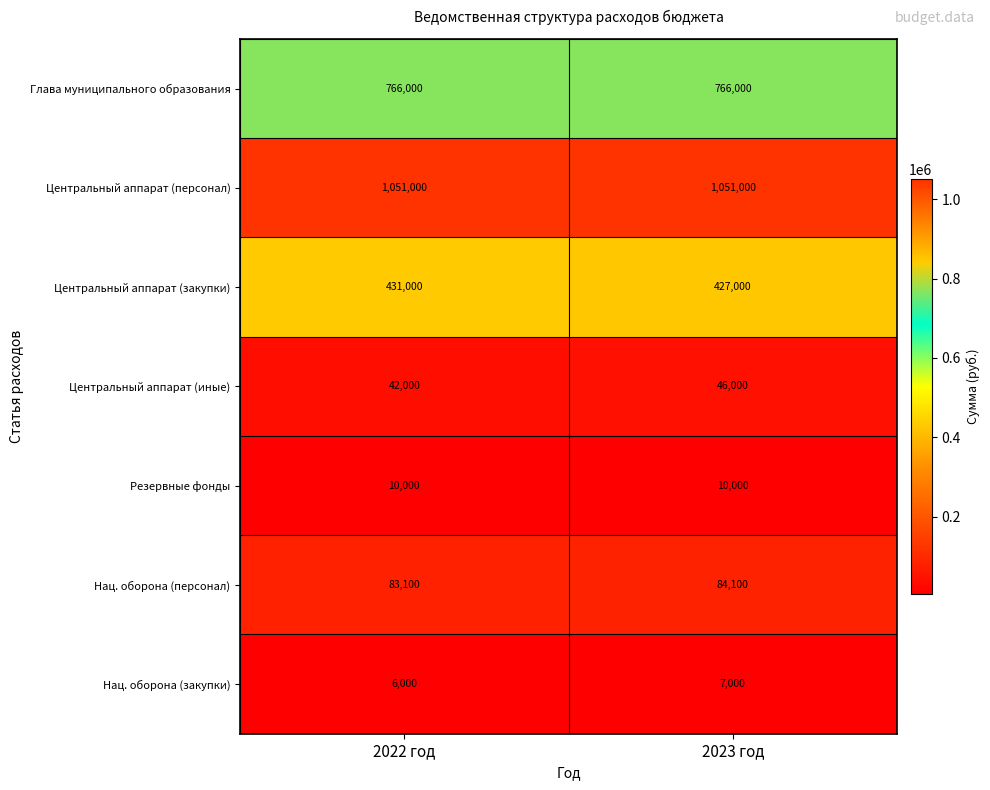

At 2023 год, list the series in order from smallest to largest.

Нац. оборона (закупки), Резервные фонды, Центральный аппарат (иные), Нац. оборона (персонал), Центральный аппарат (закупки), Глава муниципального образования, Центральный аппарат (персонал)